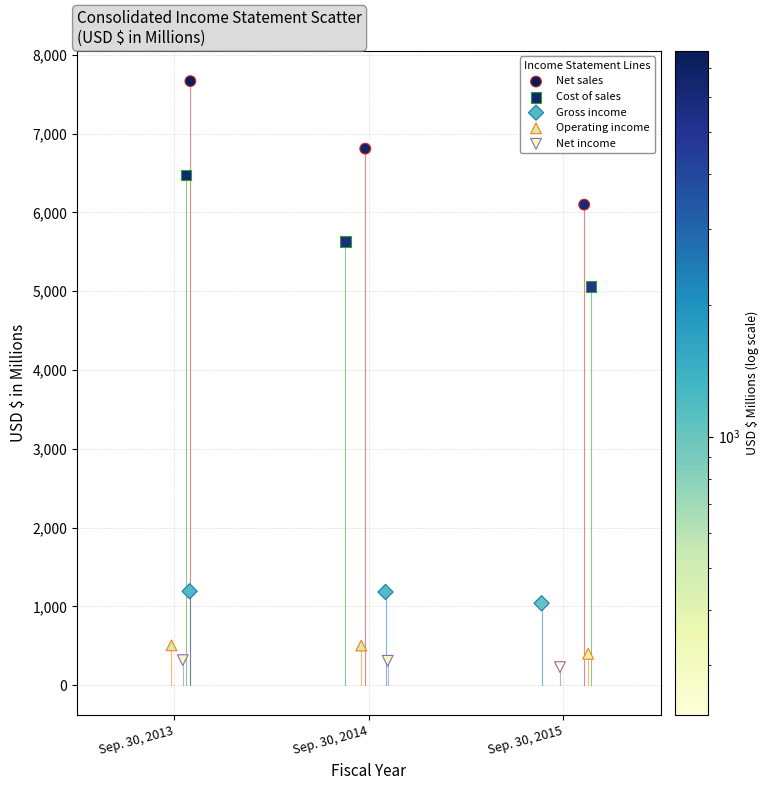

Which series has the widest spread of Y values?

Net sales